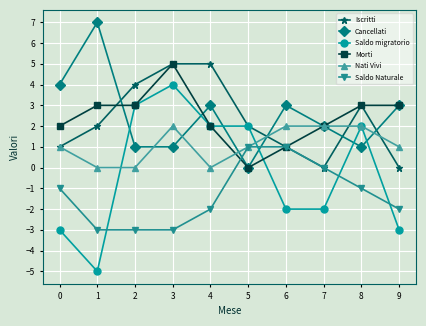

How many categories are shown in the chart?

10